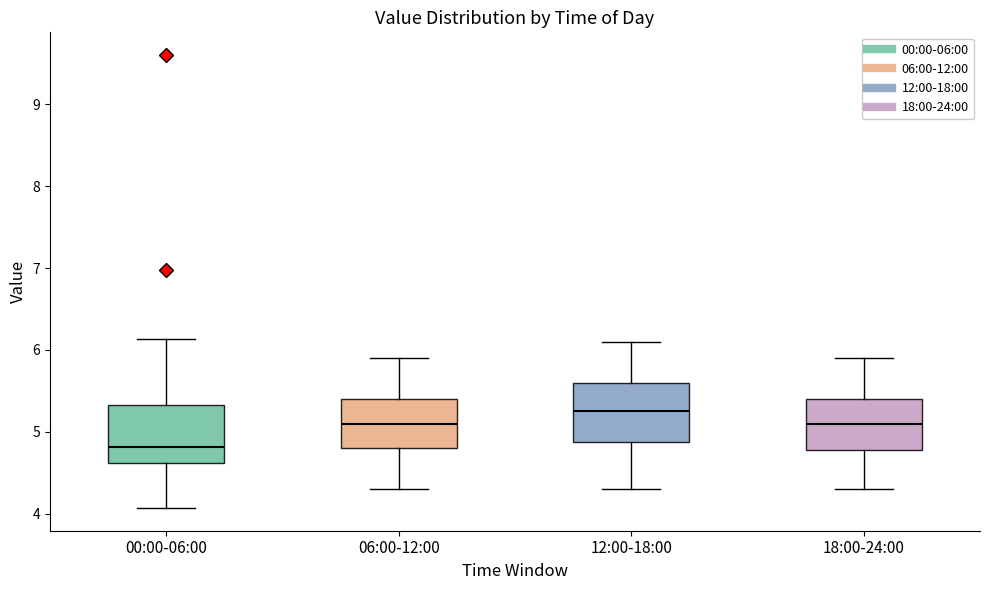

Reading left to right, transcribe this box plot: for each box, give where its median line is, the range the box spans, and where its two whiskers end, as read against the y-axis. The values are not printed on the chart, so give them approximately, as read against the axis.

00:00-06:00: median 4.8, box 4.6 to 5.3, whiskers 4.1 to 6.1
06:00-12:00: median 5.1, box 4.8 to 5.4, whiskers 4.3 to 5.9
12:00-18:00: median 5.3, box 4.9 to 5.6, whiskers 4.3 to 6.1
18:00-24:00: median 5.1, box 4.8 to 5.4, whiskers 4.3 to 5.9